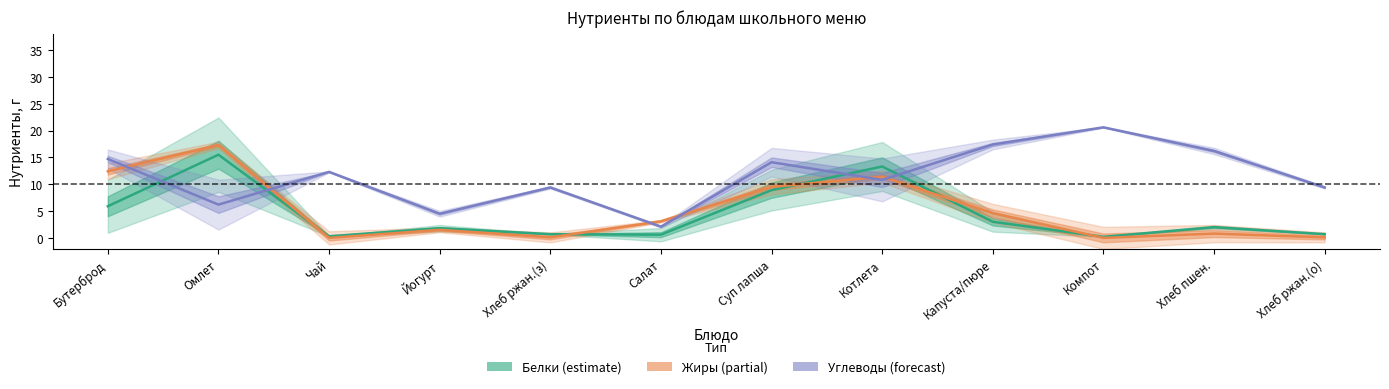

Reading right to left, extract all data points from this chart.

Белки (estimate): Хлеб ржан.(о)=0.7	Хлеб пшен.=2.0	Компот=0.2	Капуста/пюре=3.0	Котлета=13.3	Суп лапша=8.9	Салат=0.6	Хлеб ржан.(з)=0.7	Йогурт=1.8	Чай=0.3	Омлет=15.5	Бутерброд=5.9
Жиры (partial): Хлеб ржан.(о)=0.1	Хлеб пшен.=0.8	Компот=0.0	Капуста/пюре=4.6	Котлета=11.4	Суп лапша=9.5	Салат=3.1	Хлеб ржан.(з)=0.1	Йогурт=1.5	Чай=0.0	Омлет=17.3	Бутерброд=12.4
Углеводы (forecast): Хлеб ржан.(о)=9.4	Хлеб пшен.=16.2	Компот=20.6	Капуста/пюре=17.4	Котлета=10.8	Суп лапша=14.1	Салат=2.1	Хлеб ржан.(з)=9.4	Йогурт=4.5	Чай=12.3	Омлет=6.2	Бутерброд=14.7